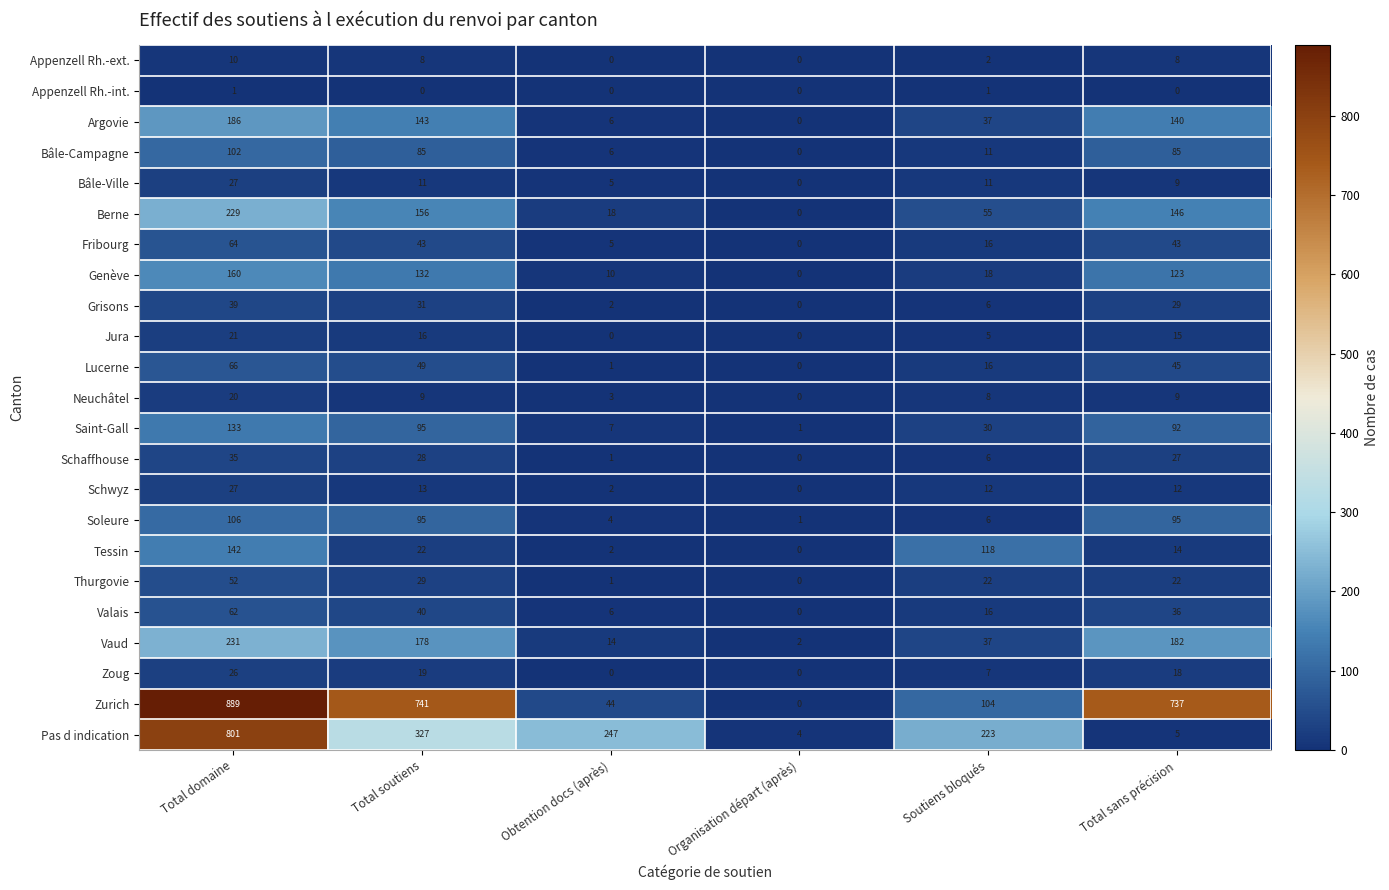

Which series changed the most between Organisation départ (après) and Total sans précision?

Zurich